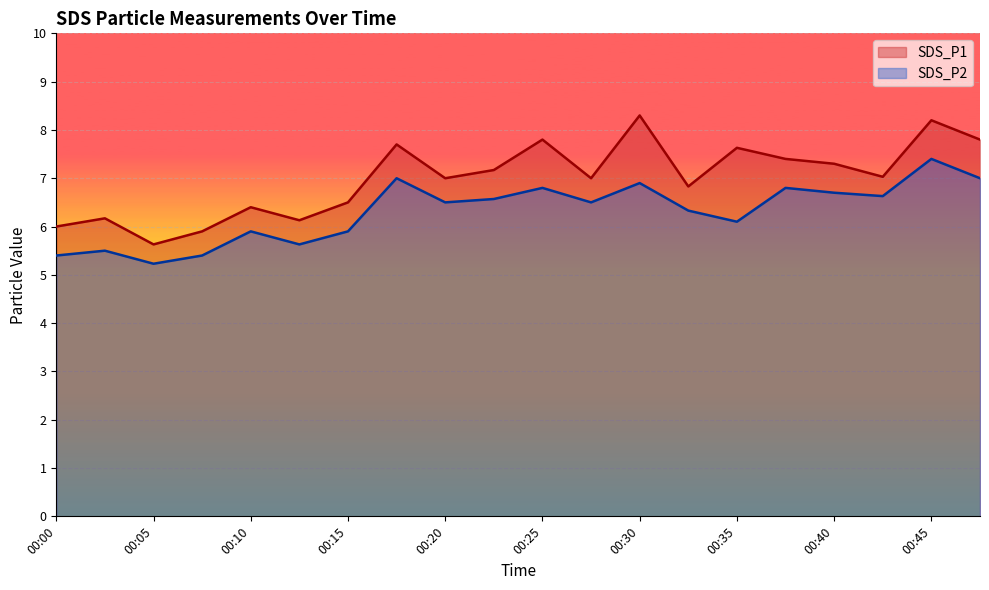

What is the approximate value of SDS_P1 at 00:32?

6.8